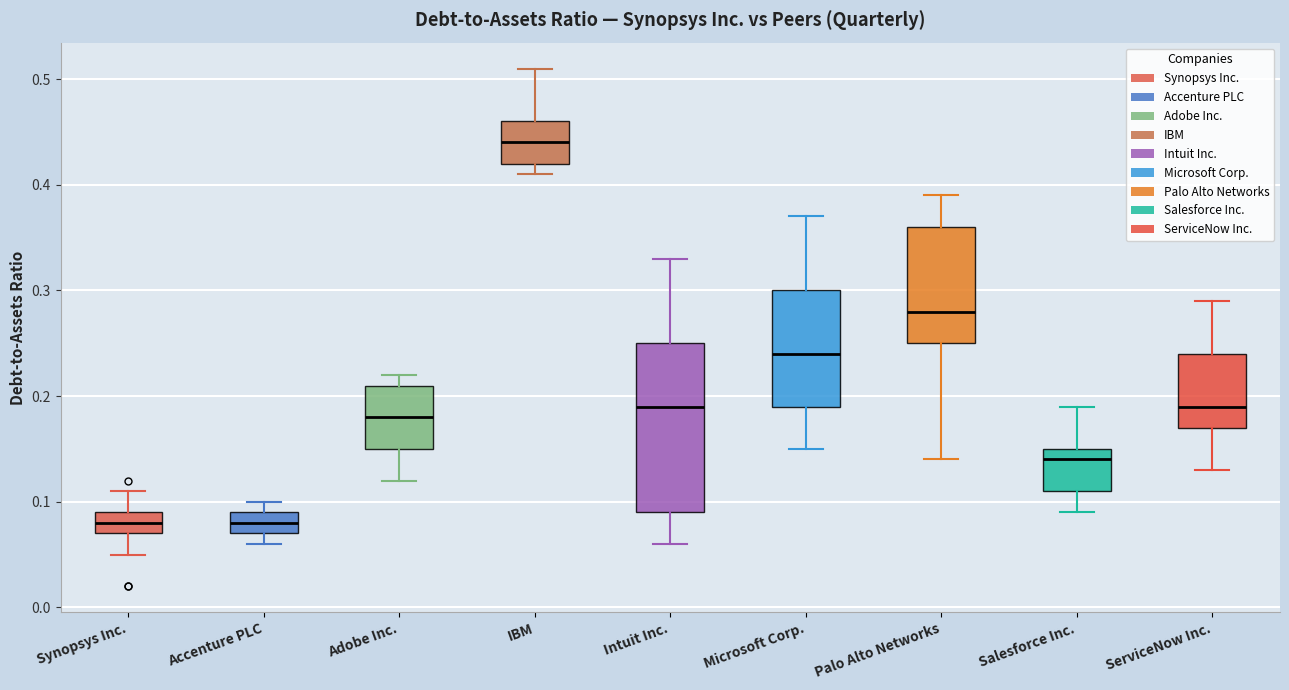

Where does the lower whisker of the box for IBM end on the y-axis? The values are not printed on the chart, so give them approximately, as read against the axis.

0.41